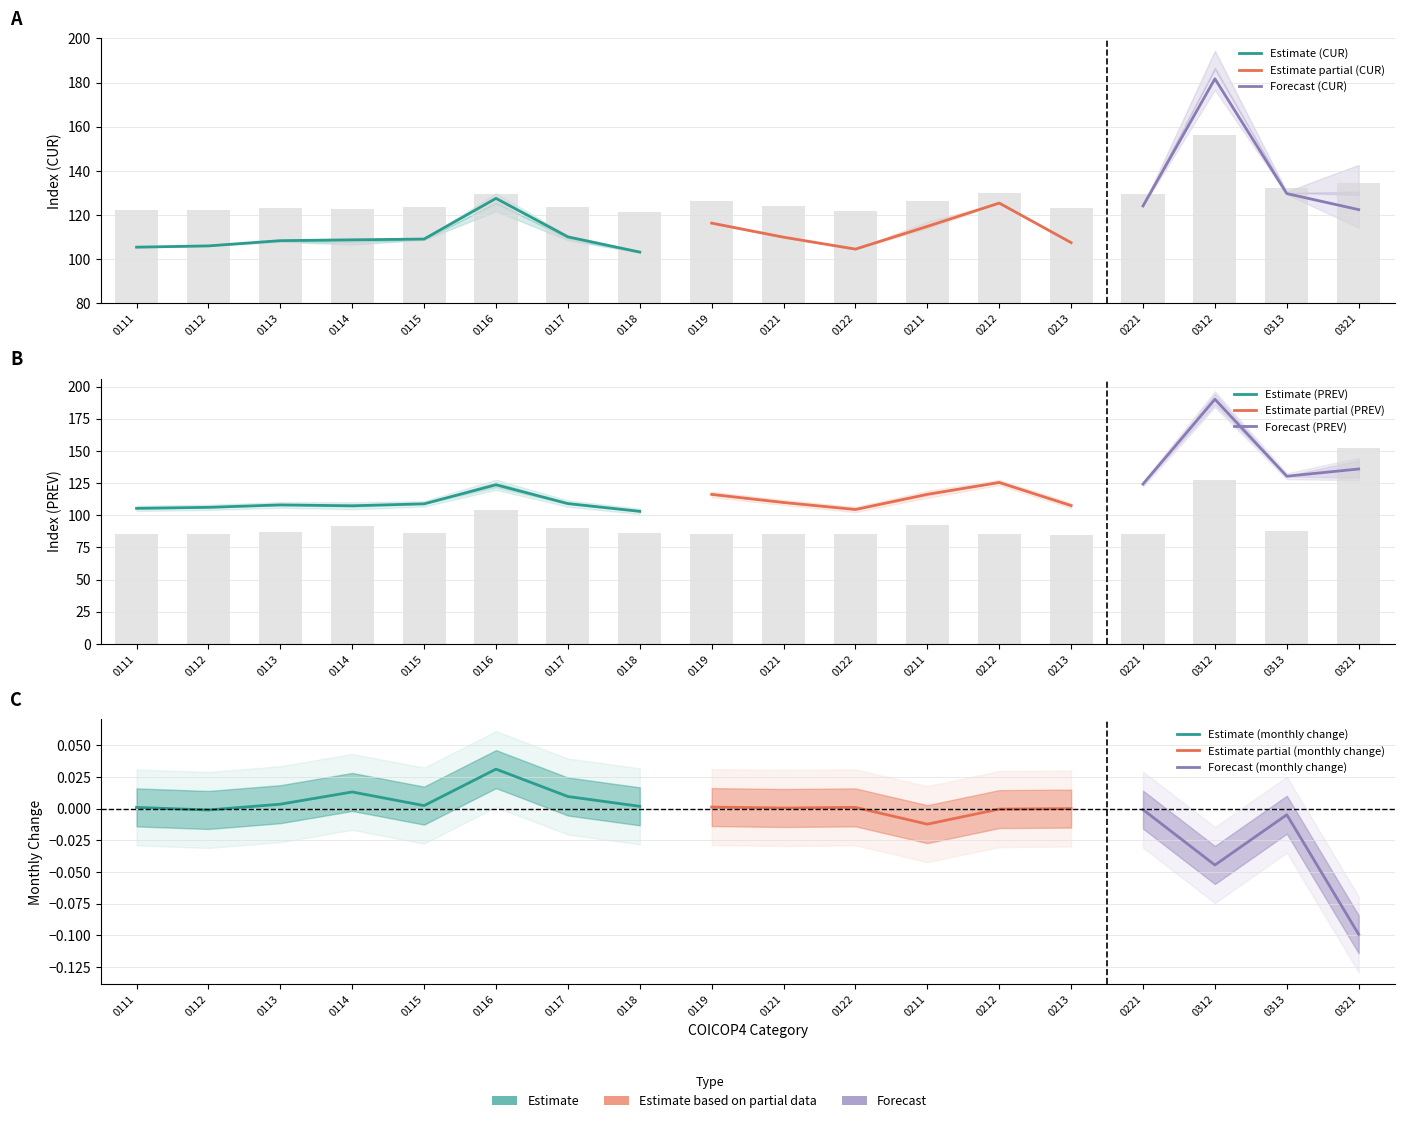

Where is monthly_change nearest to the value 0?

13